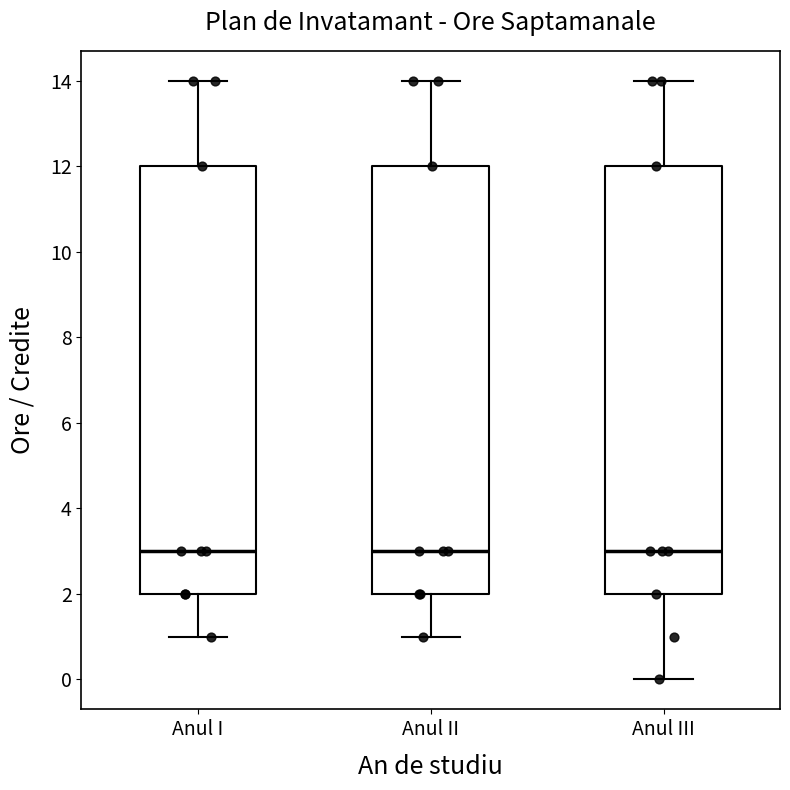

Reading left to right, transcribe this box plot: for each box, give where its median line is, the range the box spans, and where its two whiskers end, as read against the y-axis. The values are not printed on the chart, so give them approximately, as read against the axis.

Anul I: median 3, box 2 to 12, whiskers 1 to 14
Anul II: median 3, box 2 to 12, whiskers 1 to 14
Anul III: median 3, box 2 to 12, whiskers 0 to 14